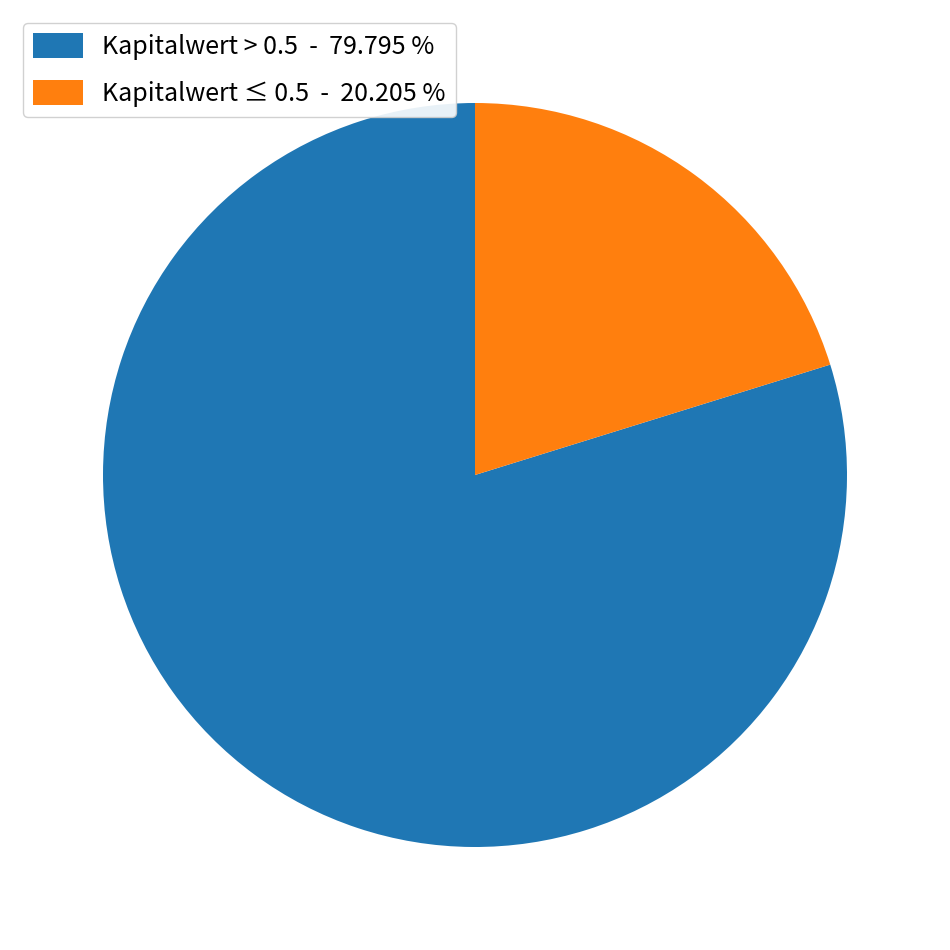

Which slice represents more than half of the pie?

Kapitalwert > 0.5 - 79.795 %